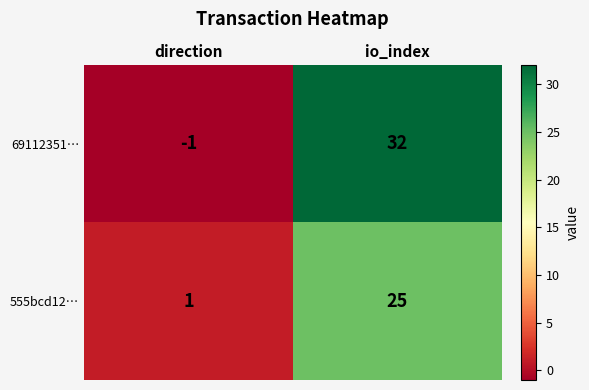

Count the number of data series in this chart.

2